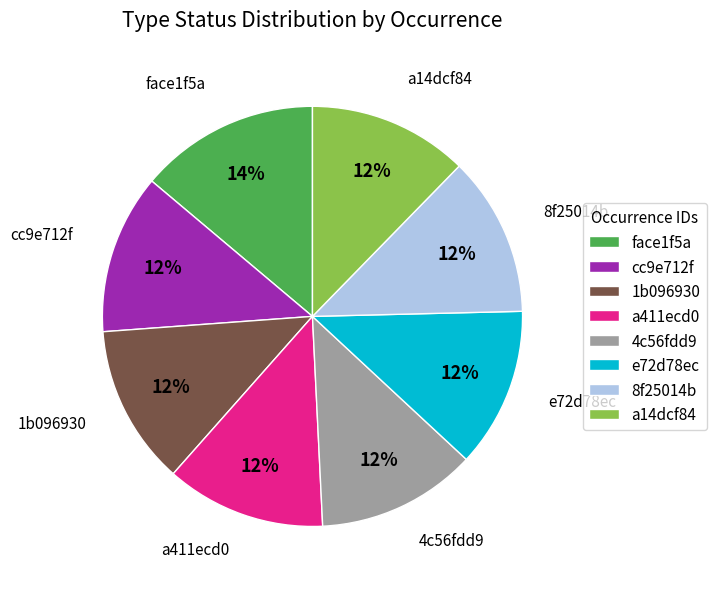

Is there a majority slice in this chart?

No